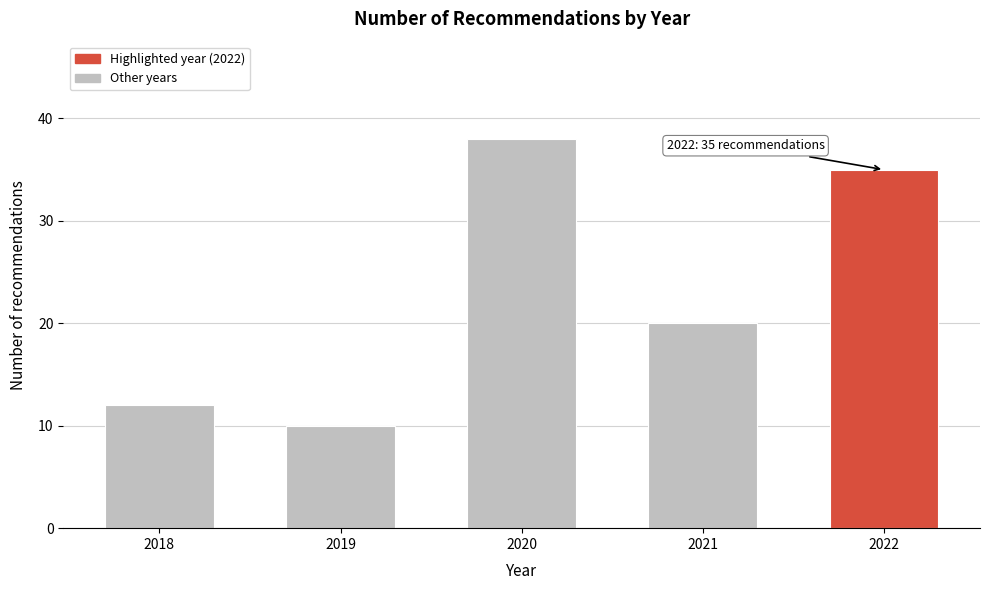

Reading left to right, transcribe all the data shown in this chart.

12	10	38	20	35